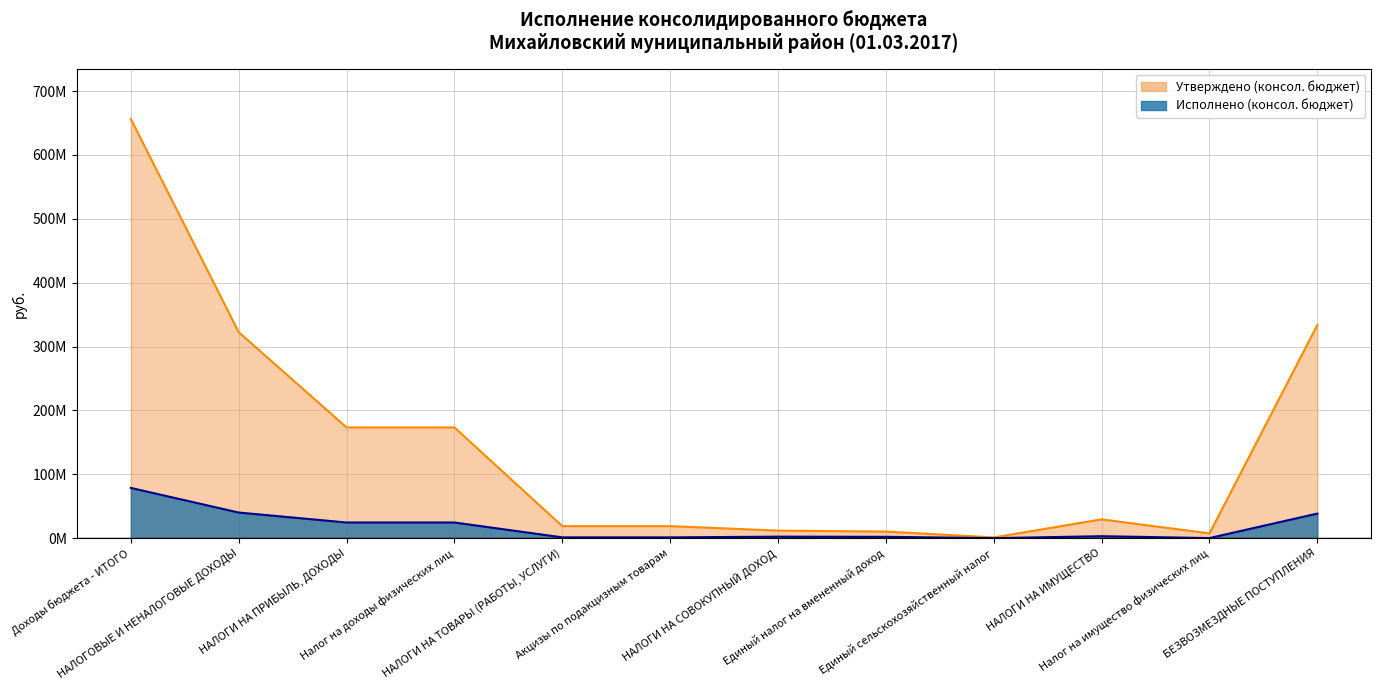

At which label does Исполнено (консол. бюджет) reach its minimum?

Единый сельскохозяйственный налог